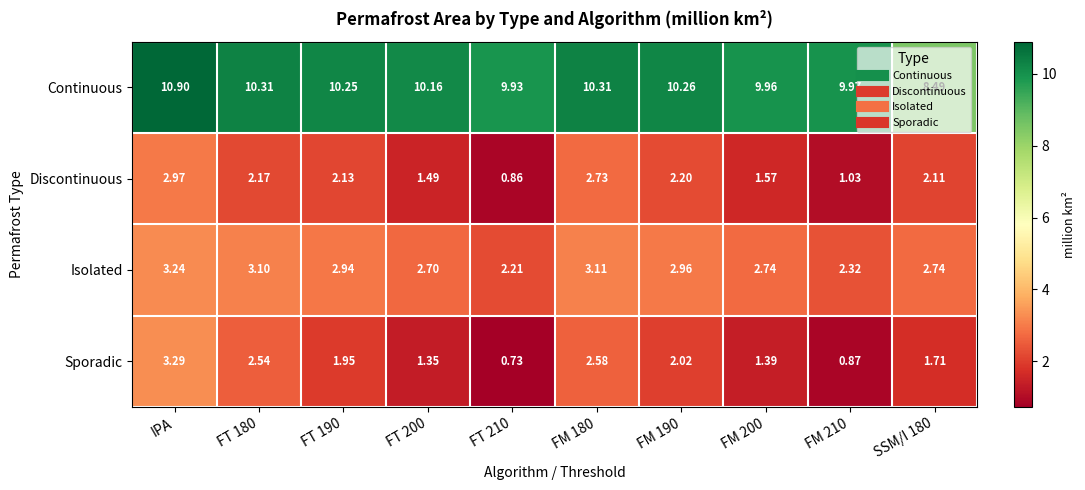

Which series changed the most between FT 190 and FT 210?

Discontinuous